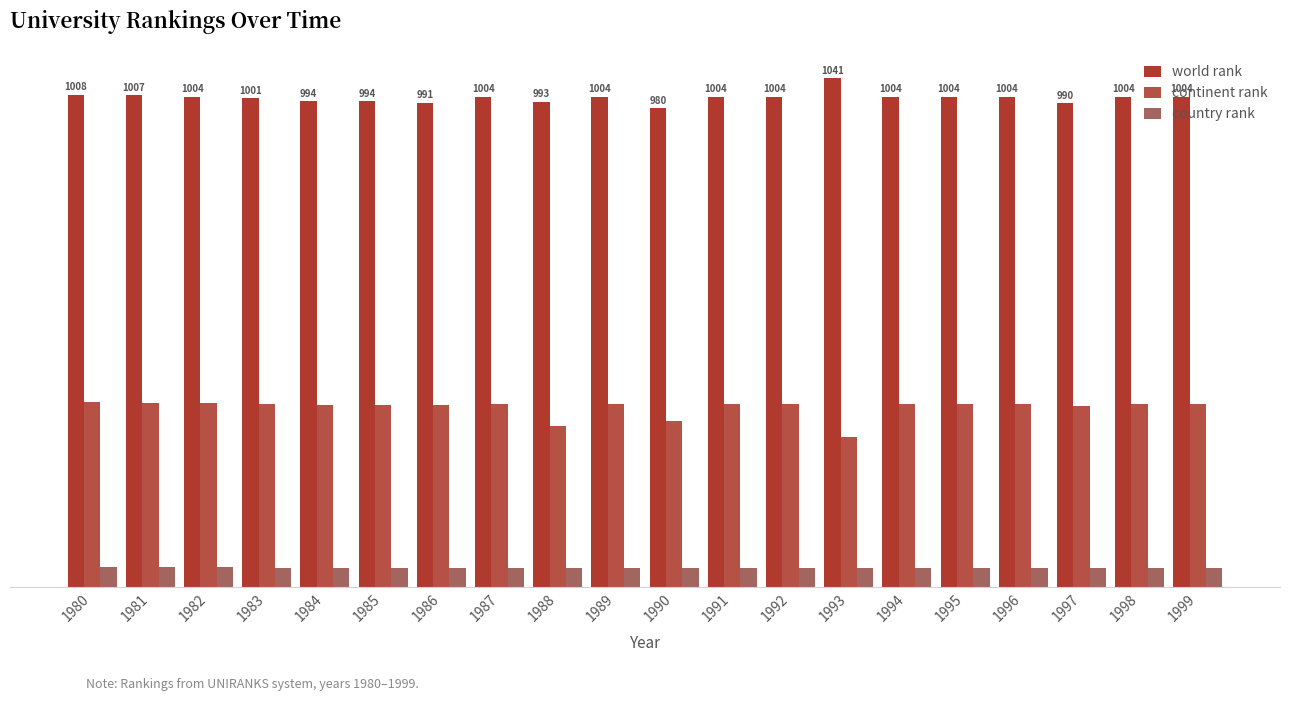

Are the bars horizontal?

No